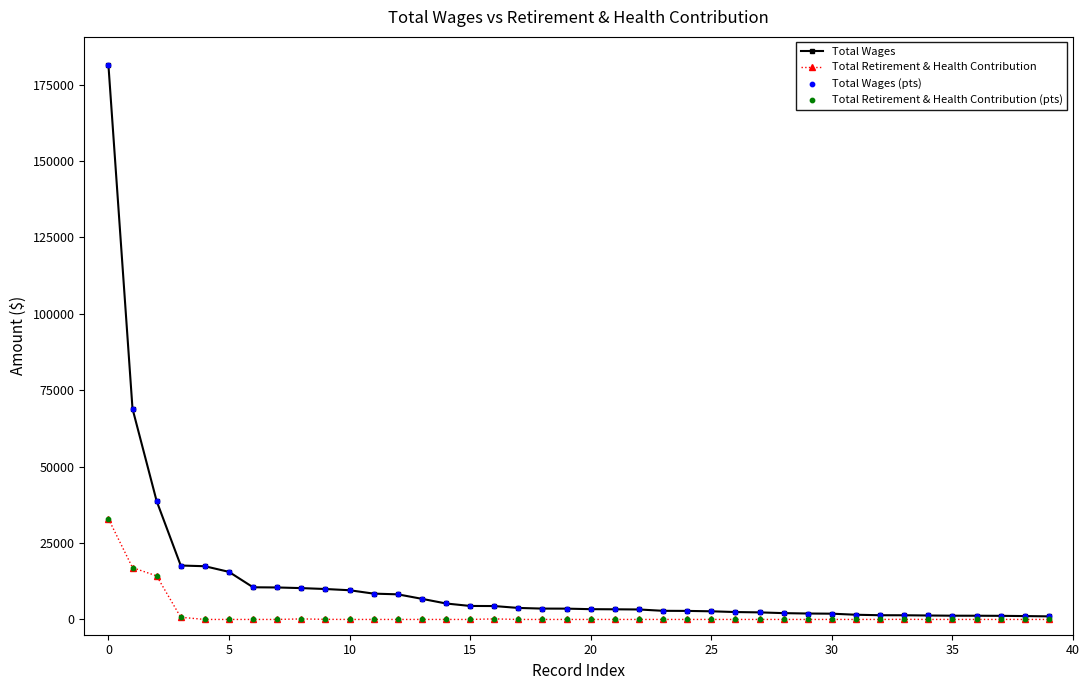

Which series has the largest total across all categories?

Total Wages